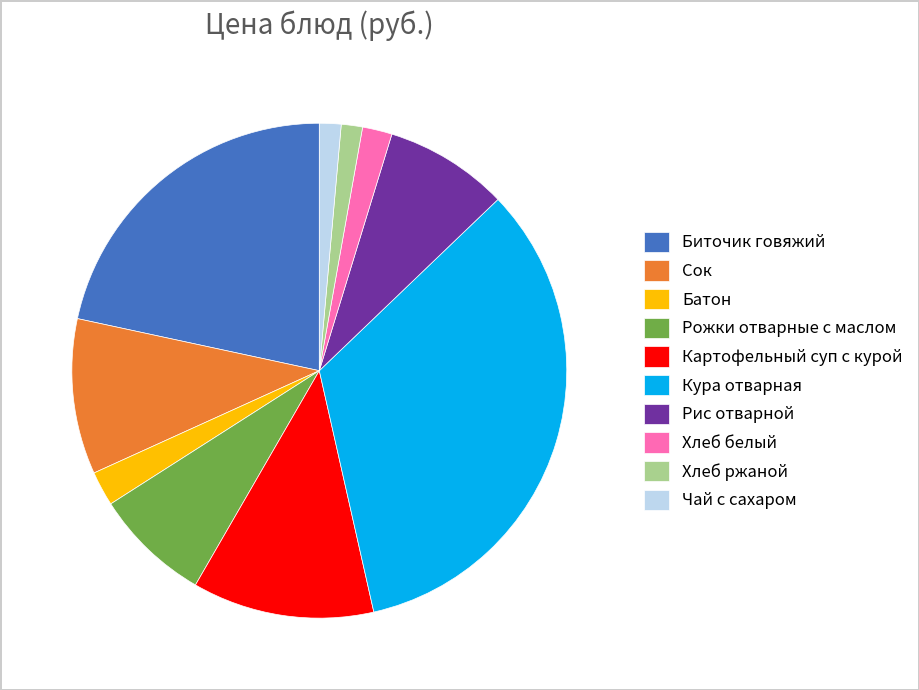

Which slice is the largest?

Кура отварная